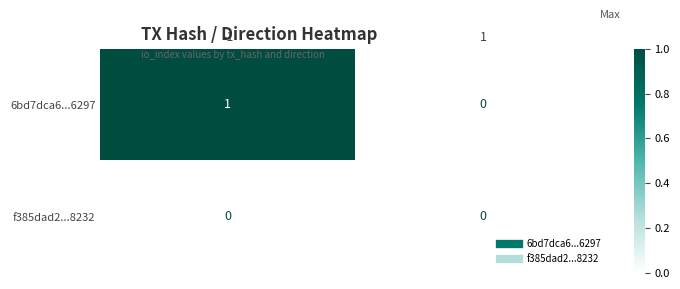

Is it true that 6bd7dca6...6297 equals 2 at -1?

False